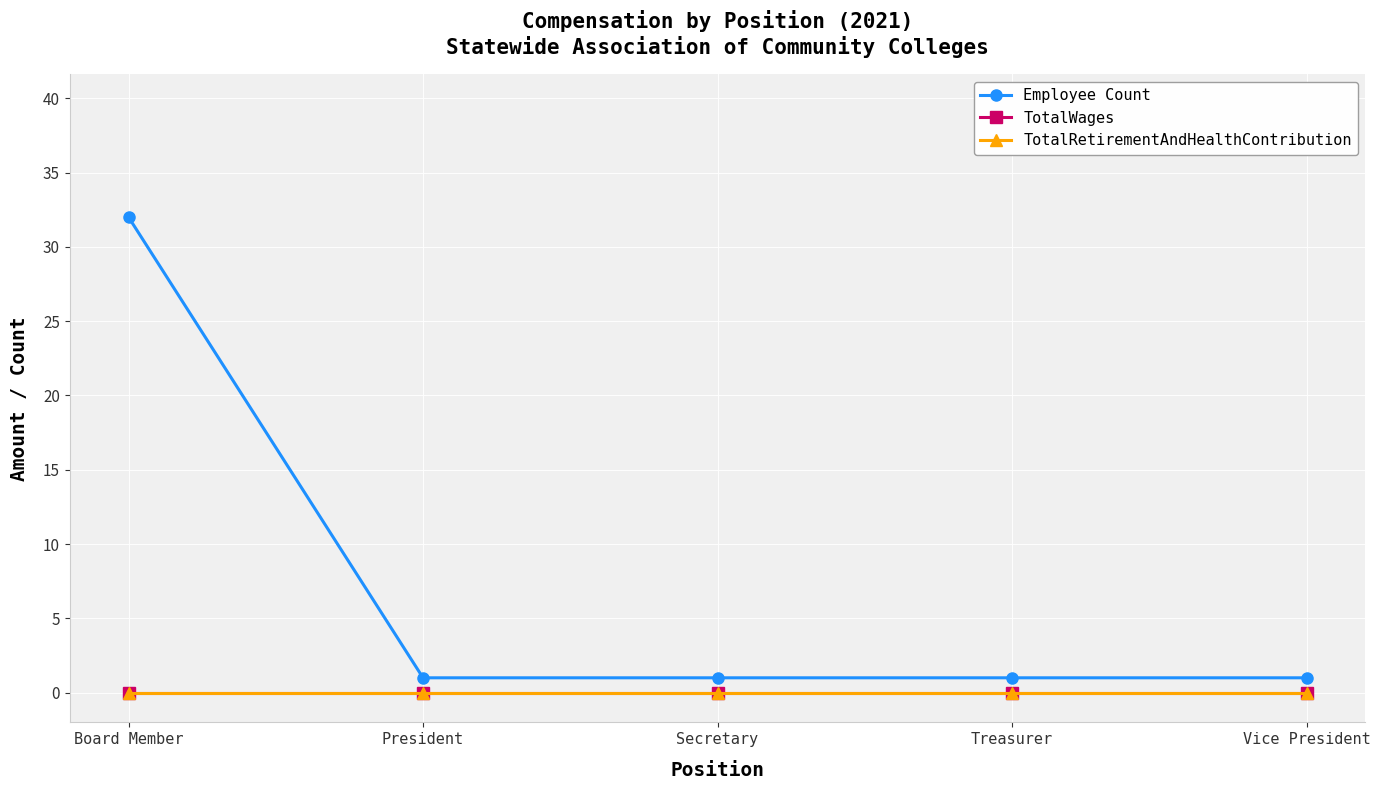

What is the label of the 2nd point from the left?

President